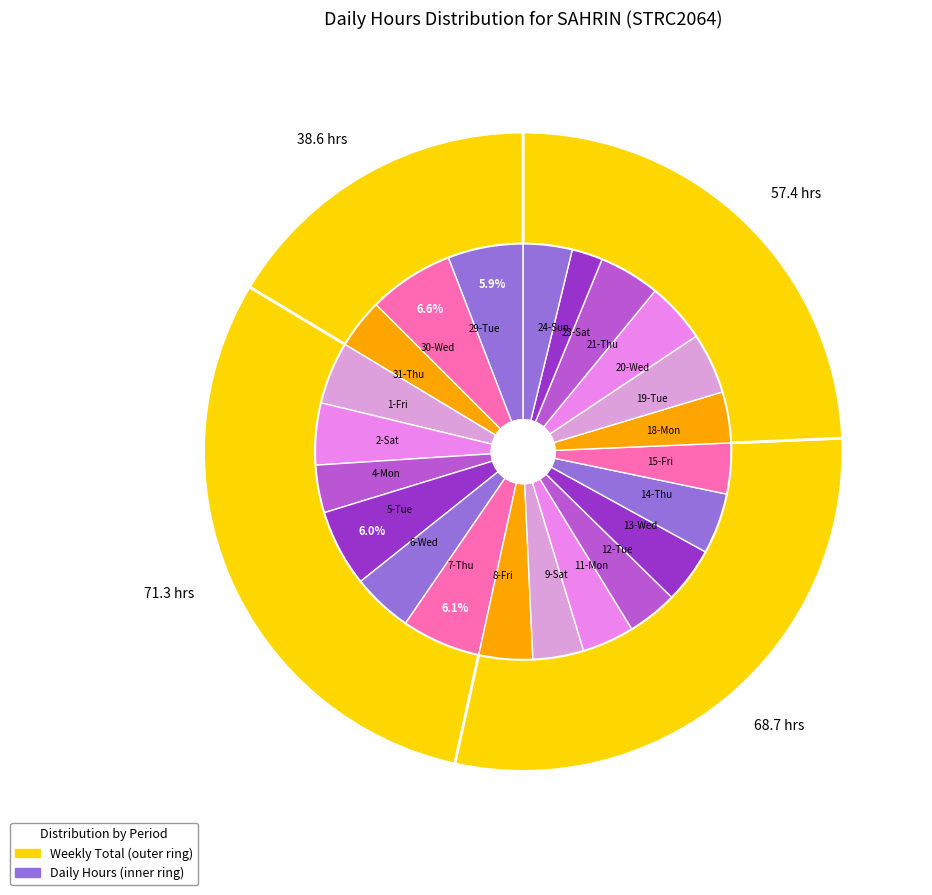

To the nearest percent, what is the combined percentage of 5-Tue and 3-Sun?

6%